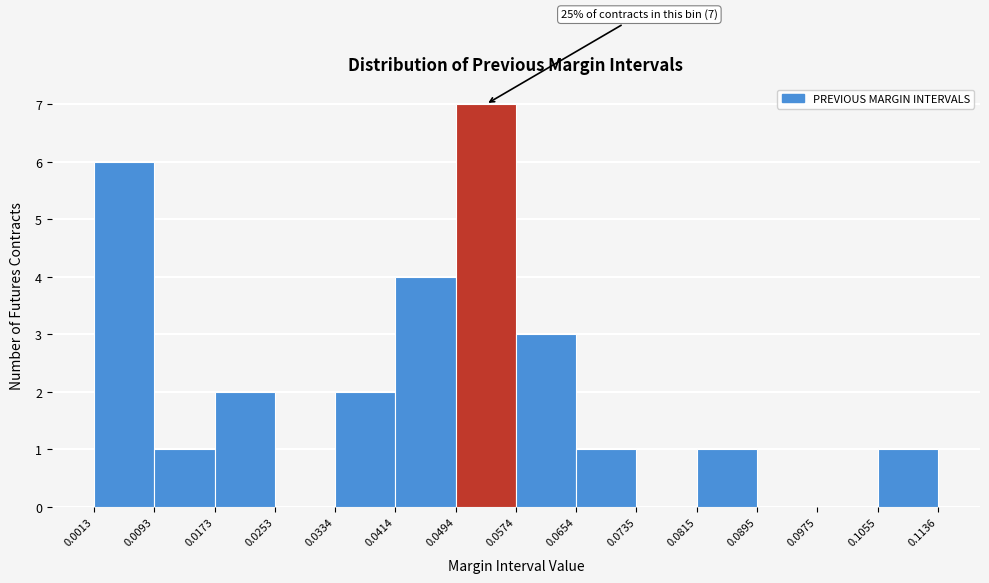

Which range on the x-axis has the tallest bar?

0.0494 to 0.0574